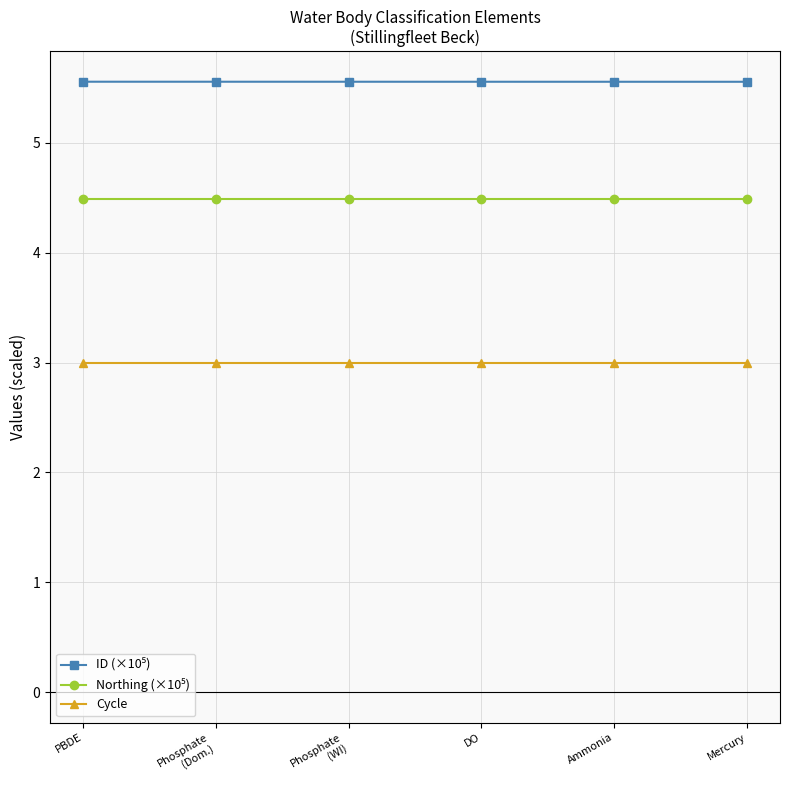

How many lines are shown in the chart?

3